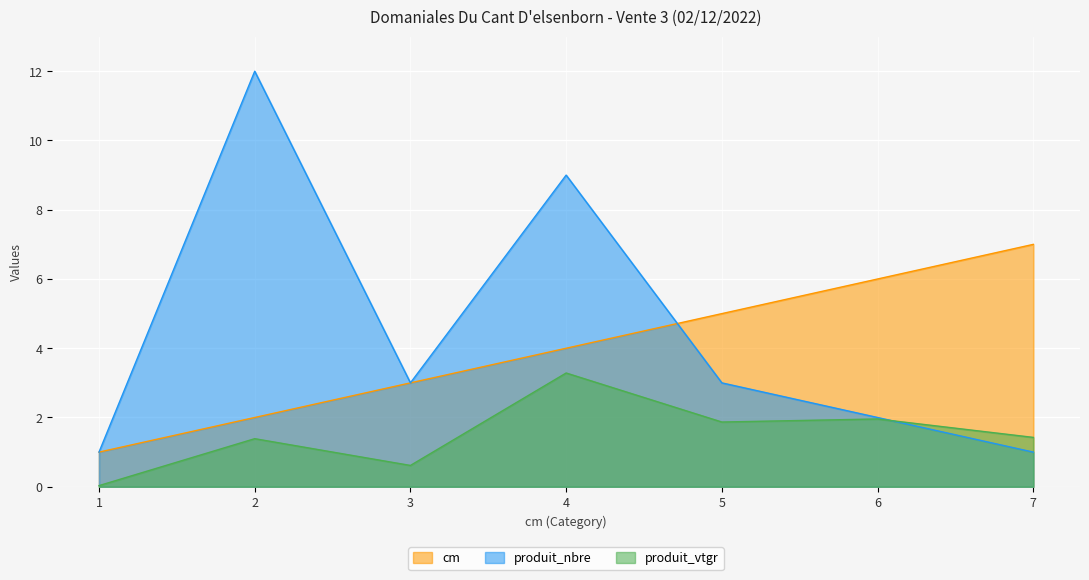

At which label does produit_nbre first exceed 3?

2